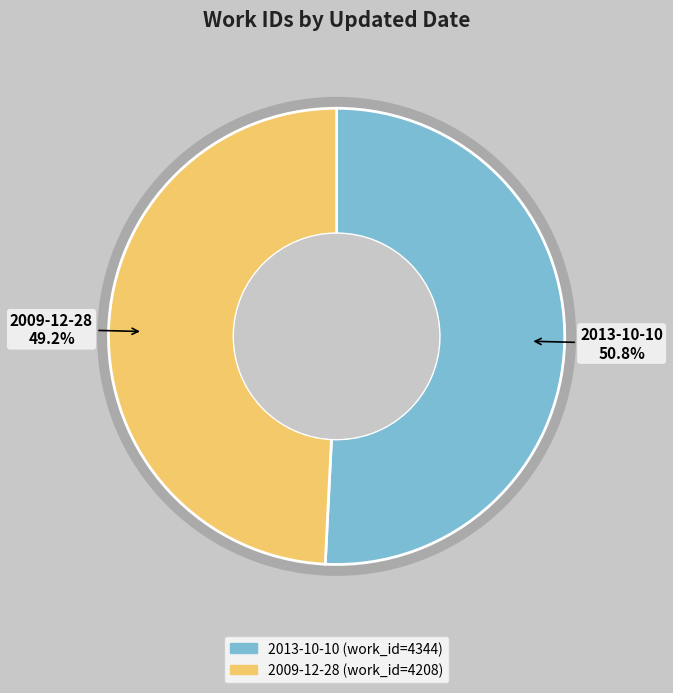

To the nearest percent, what is the difference between the 2013-10-10 and 2009-12-28 slice percentages?

2%